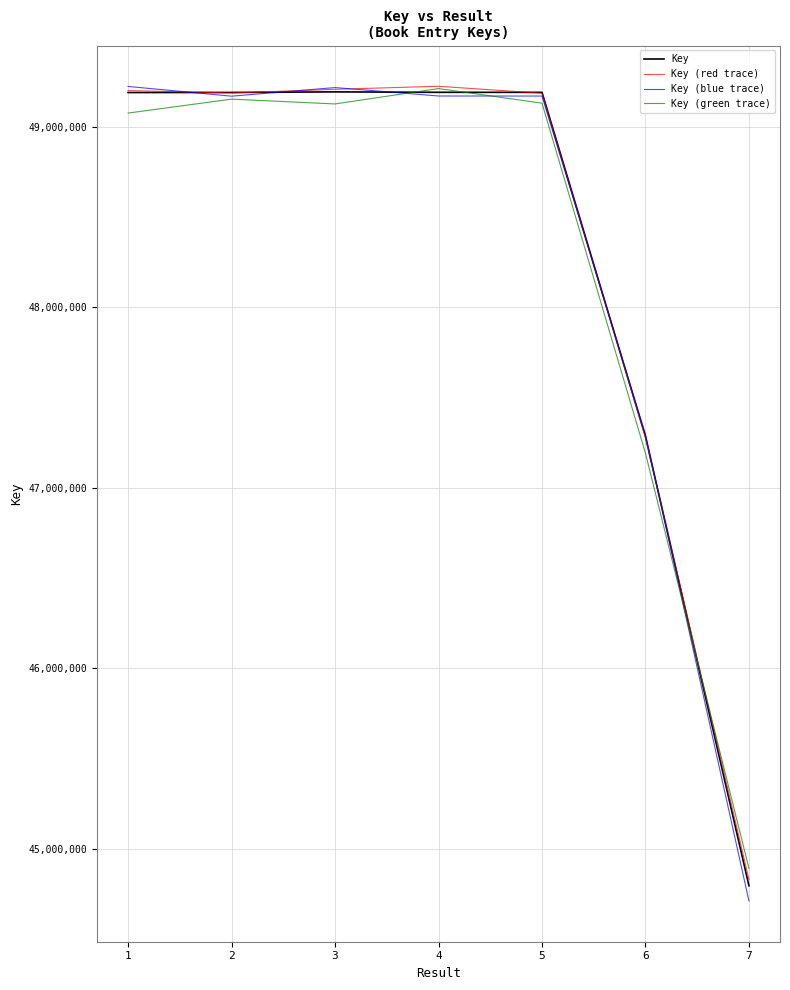

What is the smallest value displayed?

44710062.8